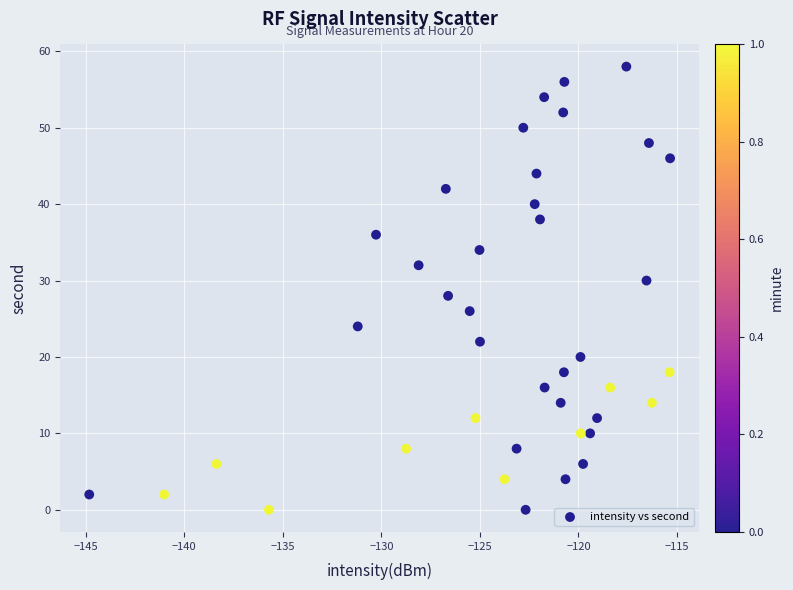

What is the range of Y values (max minus min)?

58